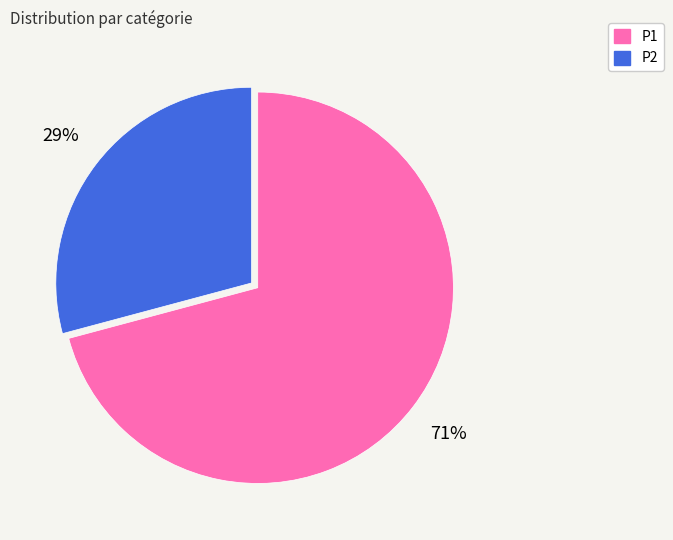

To the nearest percent, what is the average slice percentage?

50%